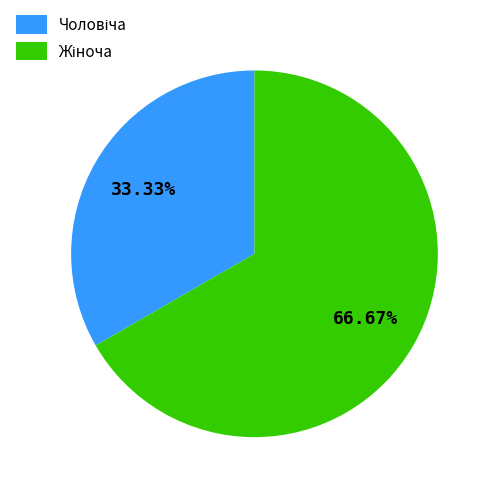

Is there any slice that represents more than half of the pie?

Yes